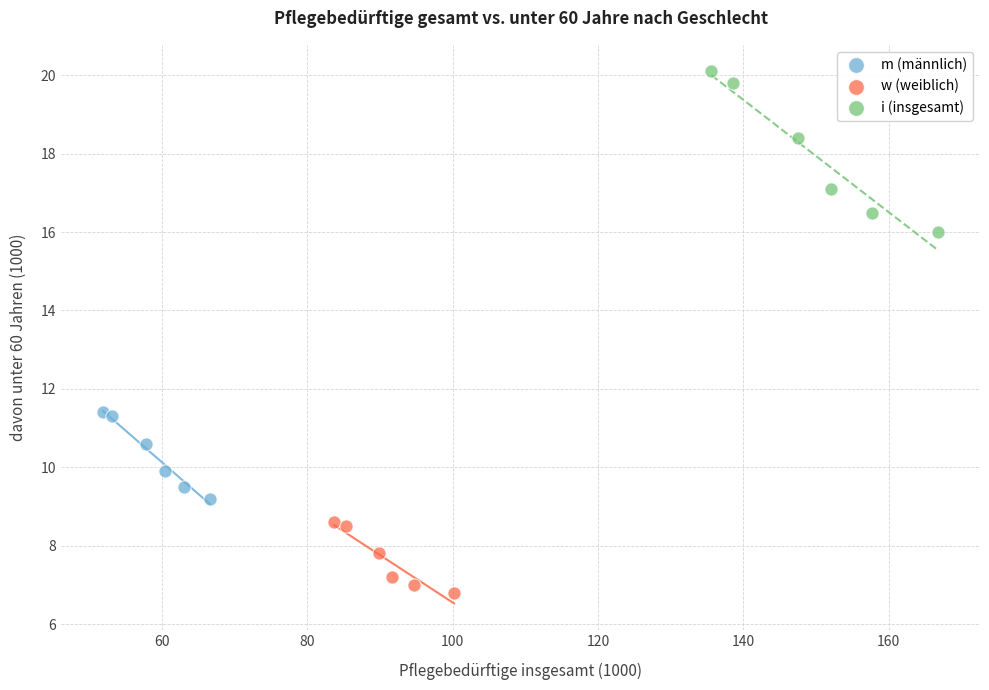

Which series has the widest spread of Y values?

i (insgesamt)